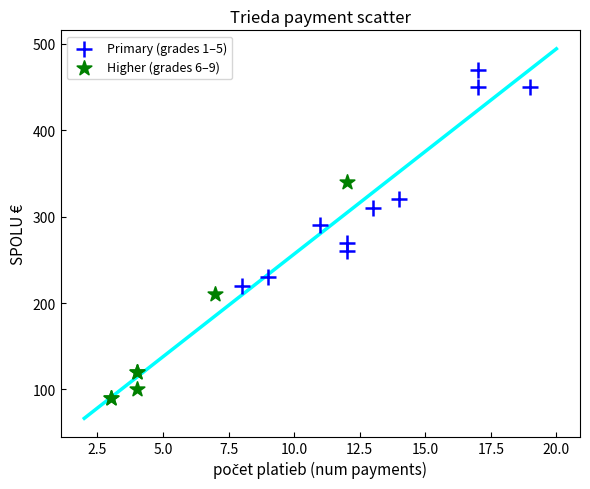

What are all the series names shown in the legend?

Primary (grades 1–5), Higher (grades 6–9)